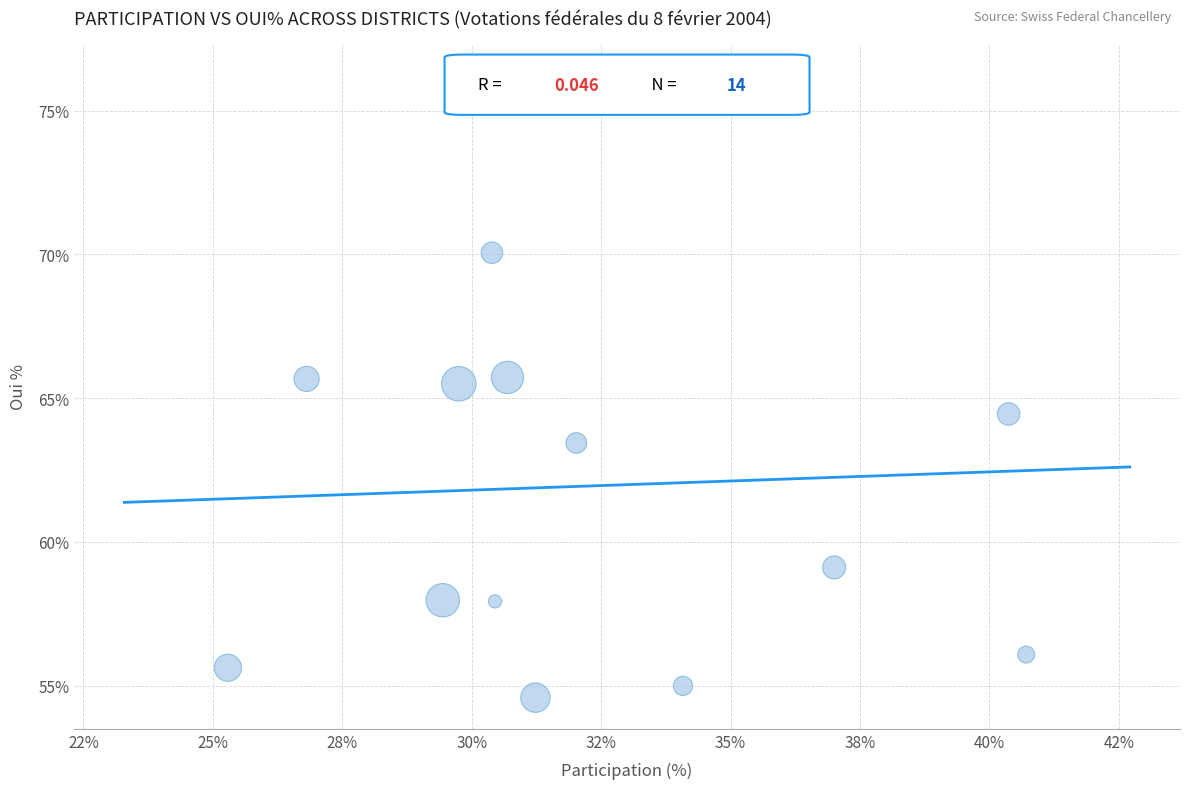

What is the range of Y values (max minus min)?

21.7